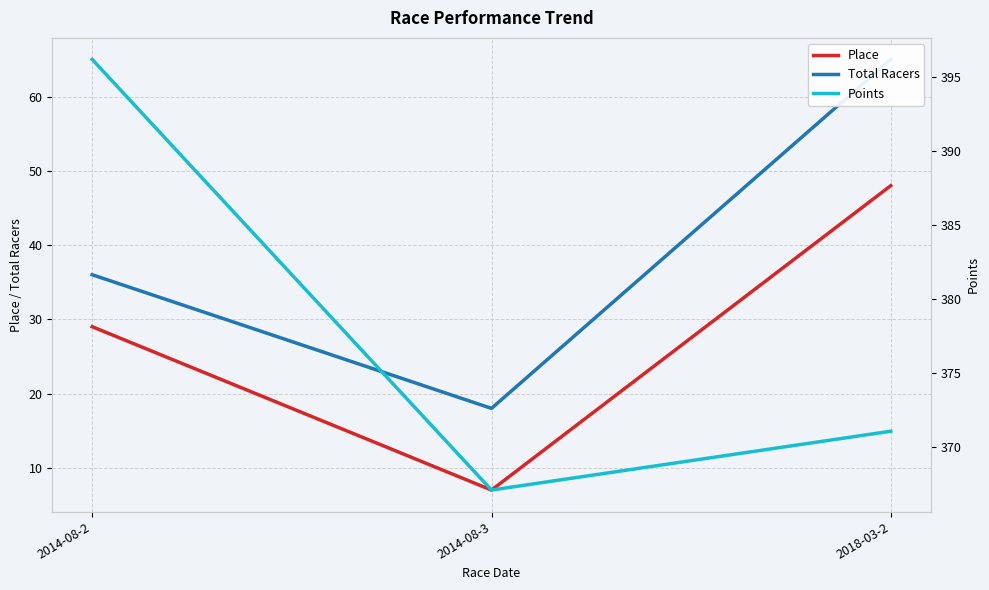

At which category is the sum across all series the highest?

2018-03-2